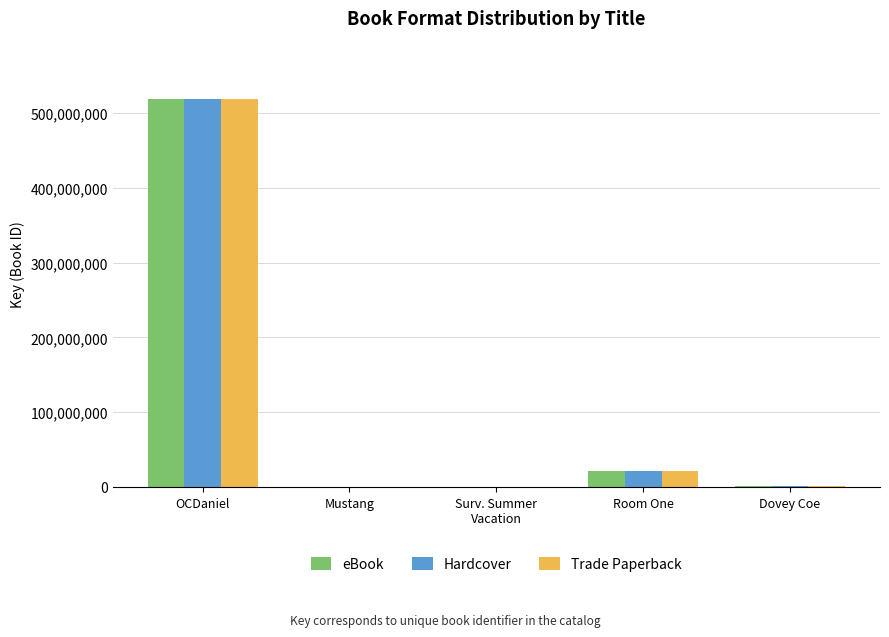

Which category has the highest value across all series?

OCDaniel